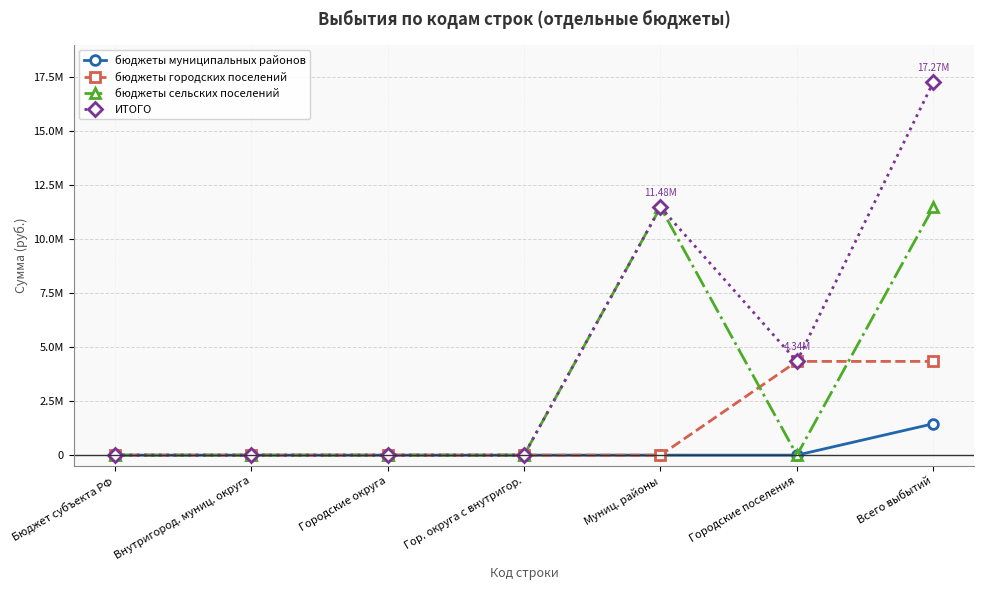

What are all the series names shown in the legend?

бюджеты муниципальных районов, бюджеты городских поселений, бюджеты сельских поселений, ИТОГО